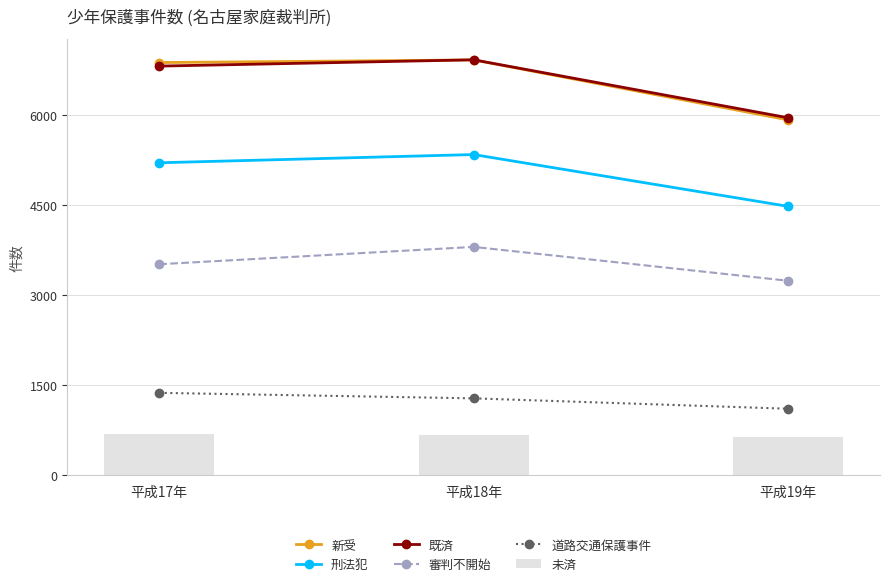

What is the value of the 新受 bar at the 3rd from the left?

5921